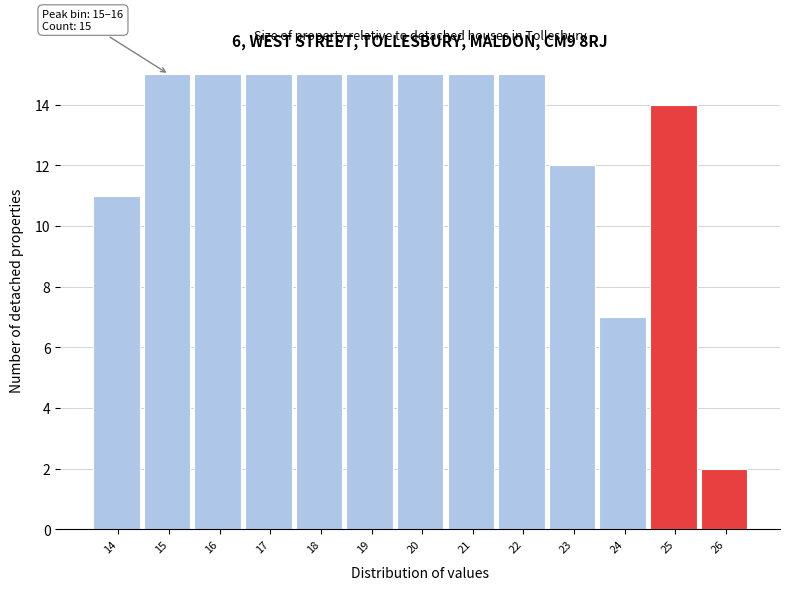

Reading left to right, transcribe all the data shown in this chart.

11	15	15	15	15	15	15	15	15	12	7	14	2